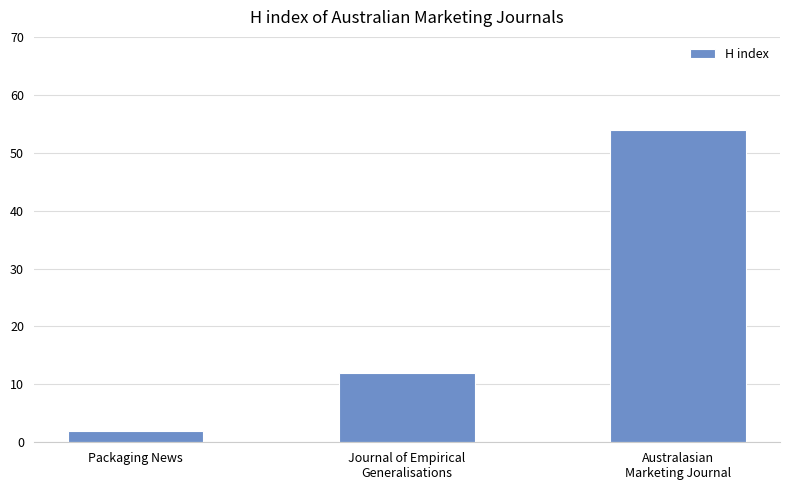

Count the number of data series in this chart.

1